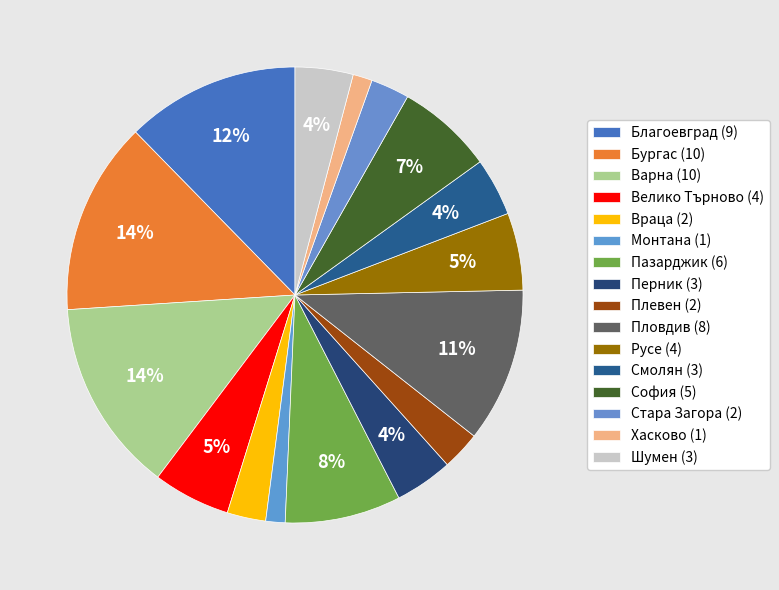

To the nearest percent, what is the difference between the largest and smallest slice percentages?

12%